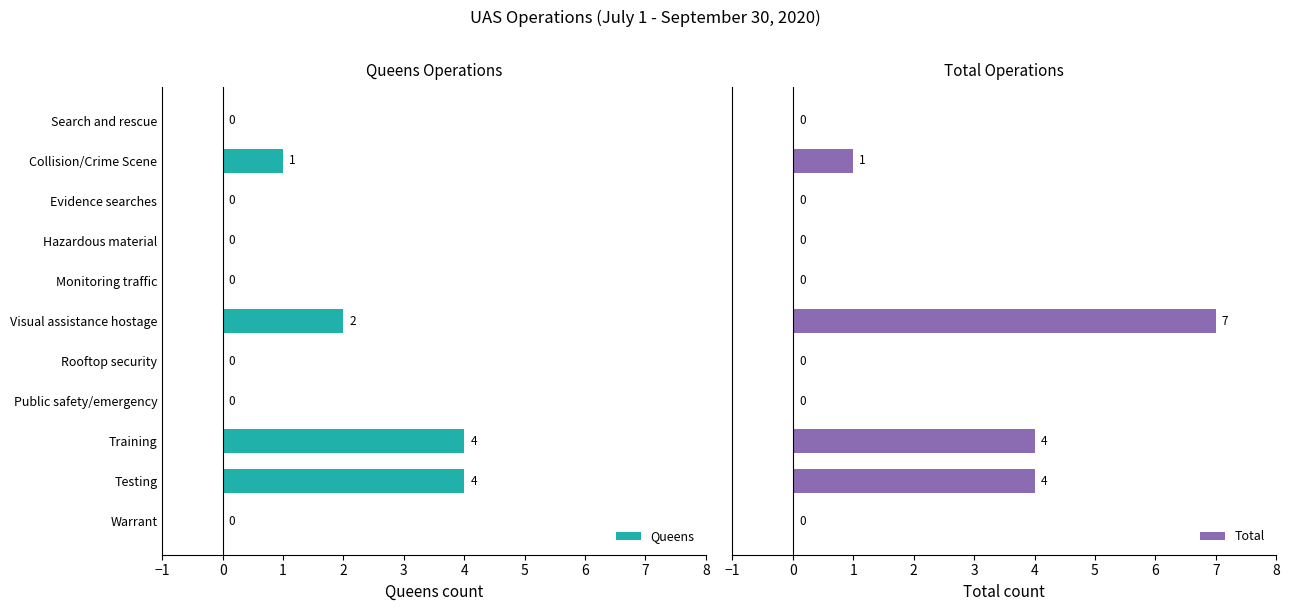

How many distinct data groups are displayed?

2